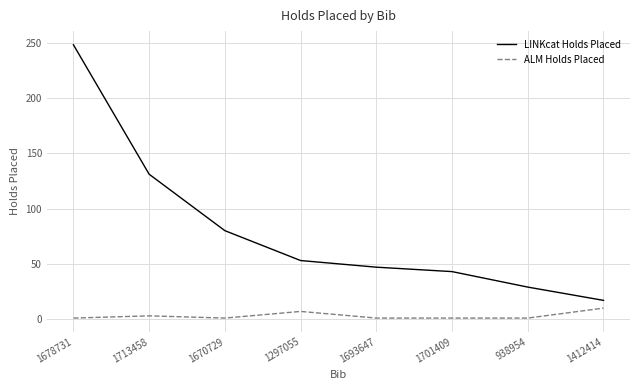

Where does the LINKcat Holds Placed series first go above 53?

1678731